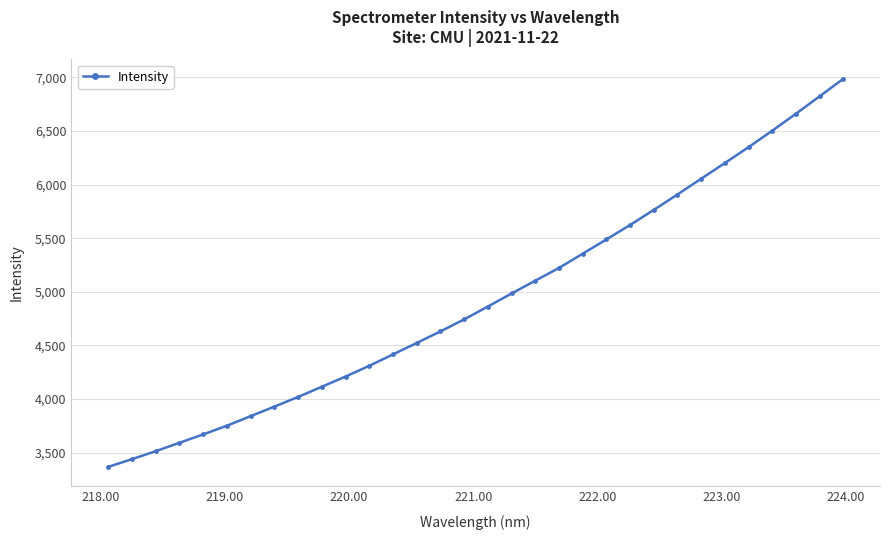

What is the smallest value displayed?

3368.0